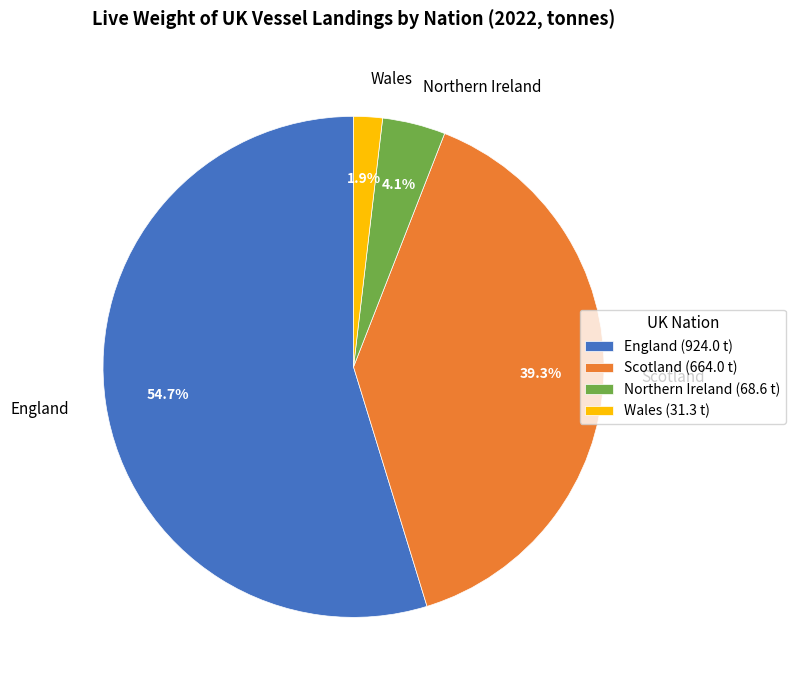

Does any single category account for the majority?

Yes